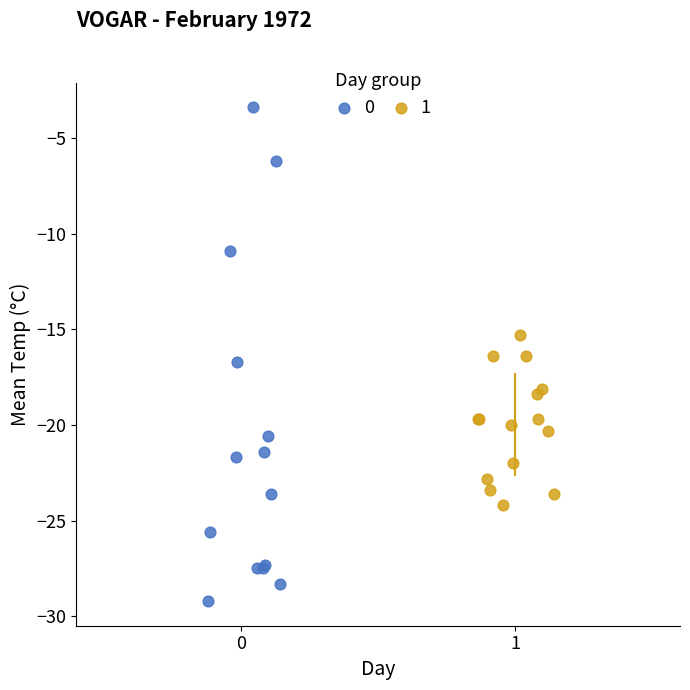

What are all the series names shown in the legend?

0, 1